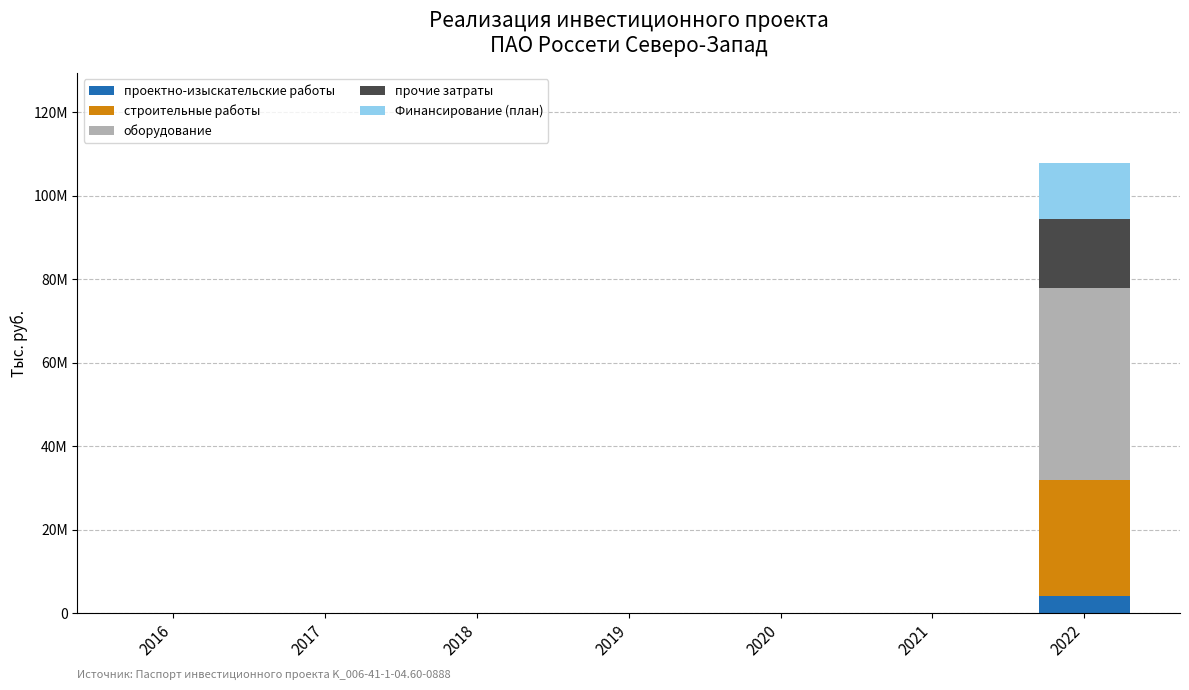

Does the chart contain stacked bars?

Yes